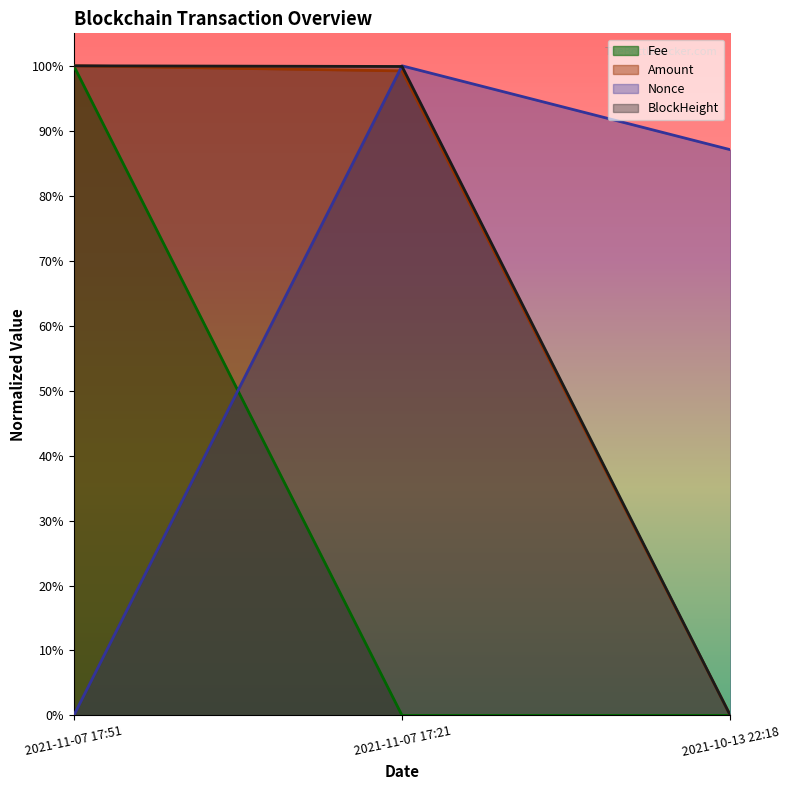

What is the total value across all series at 2021-11-07 17:51?

3.0